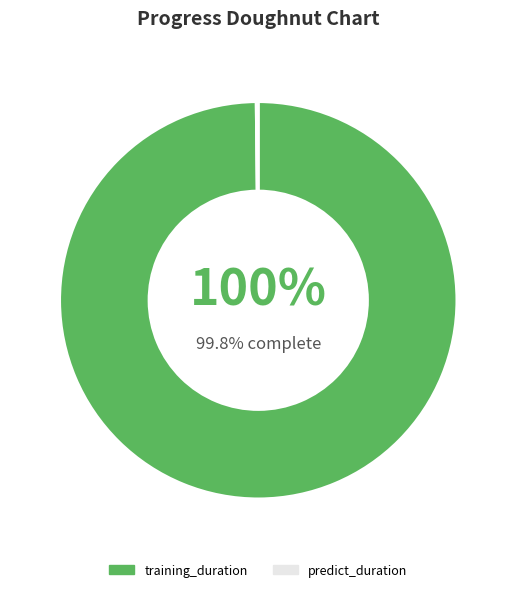

Which slice is the largest?

training_duration